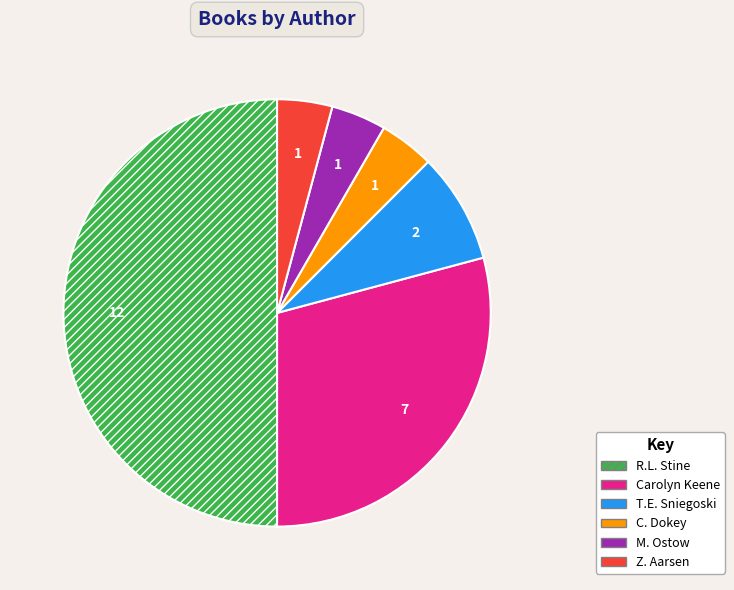

What is the largest slice in the pie chart?

R.L. Stine